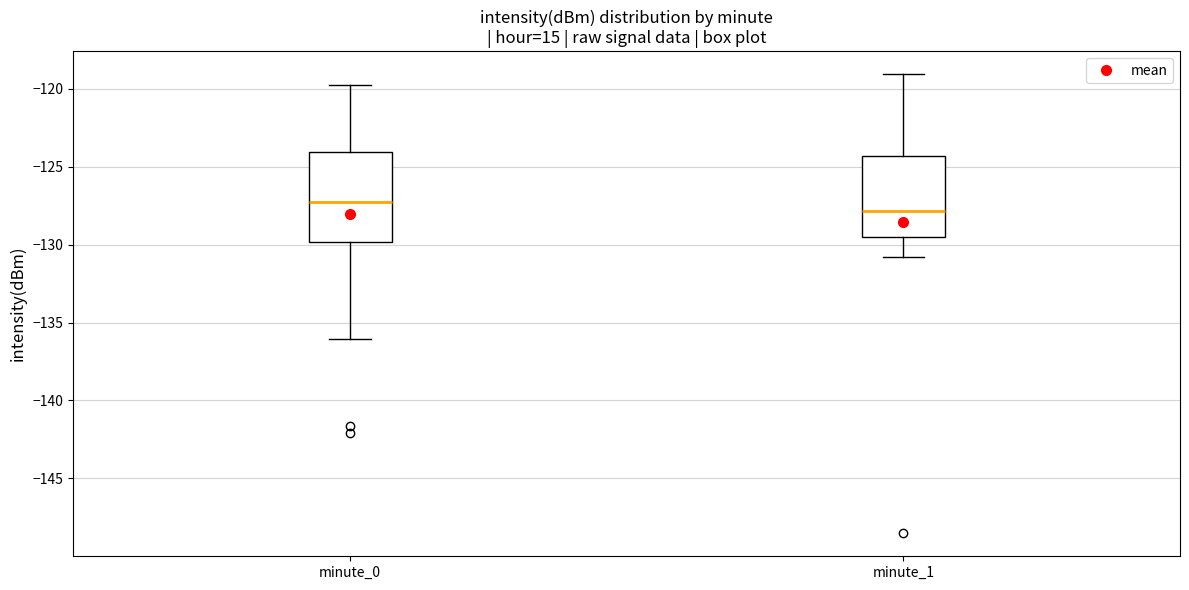

Where does the upper whisker of the box for minute_1 end on the y-axis? The values are not printed on the chart, so give them approximately, as read against the axis.

-119.0